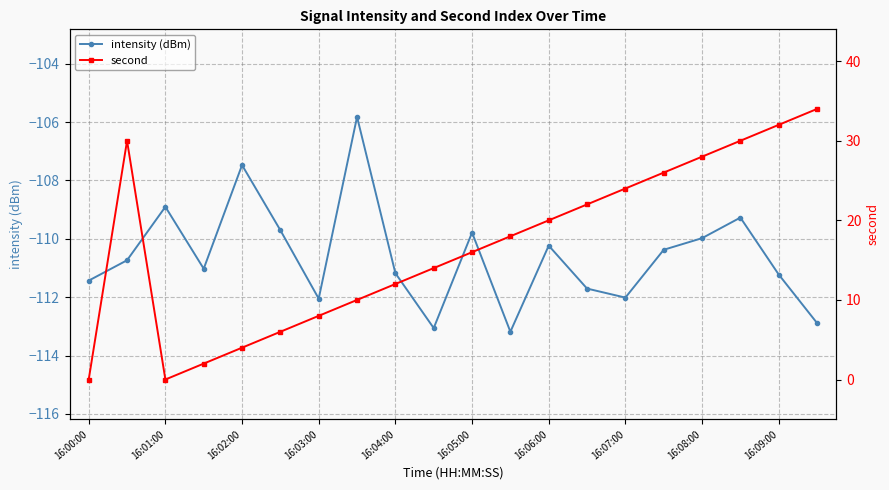

What is the total value across all series at 16:00:00?

-111.4